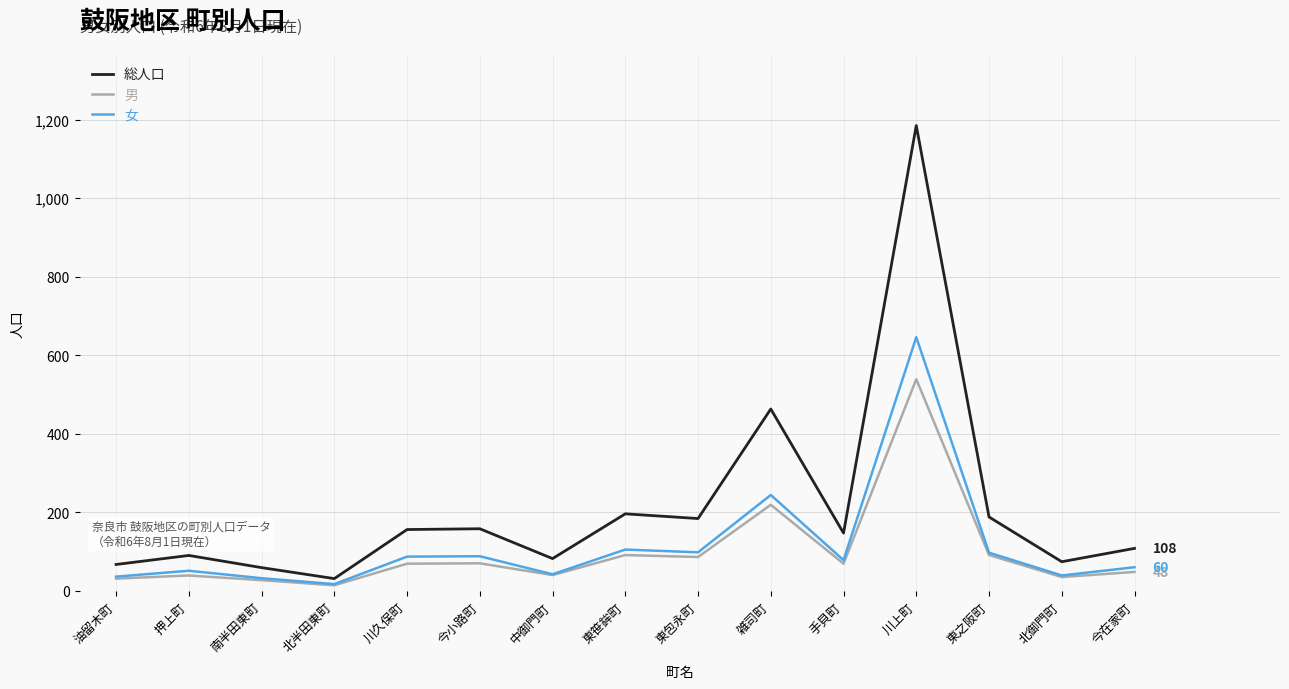

Between 油留木町 and 東之阪町, which series saw the biggest shift?

総人口